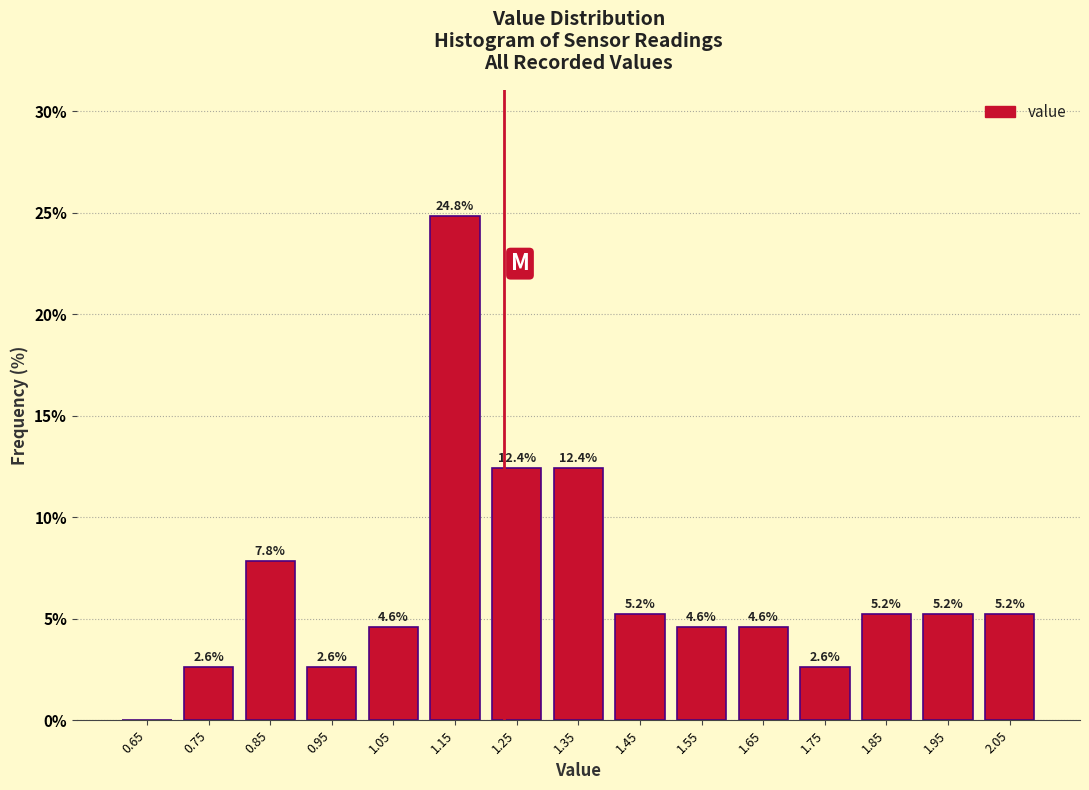

Over which range of the x-axis is the bar tallest?

1.1 to 1.2